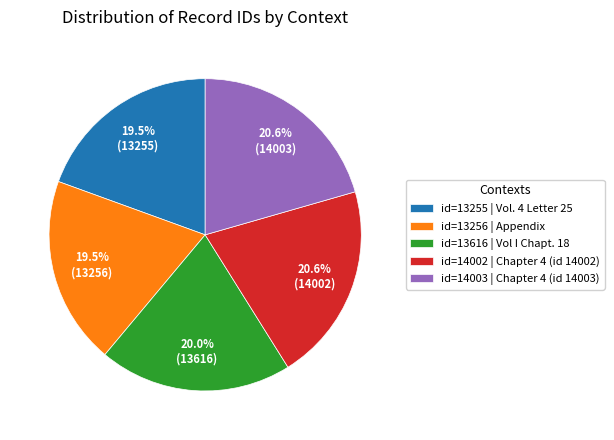

Does id=13256 | Appendix account for over 50% of the chart?

No